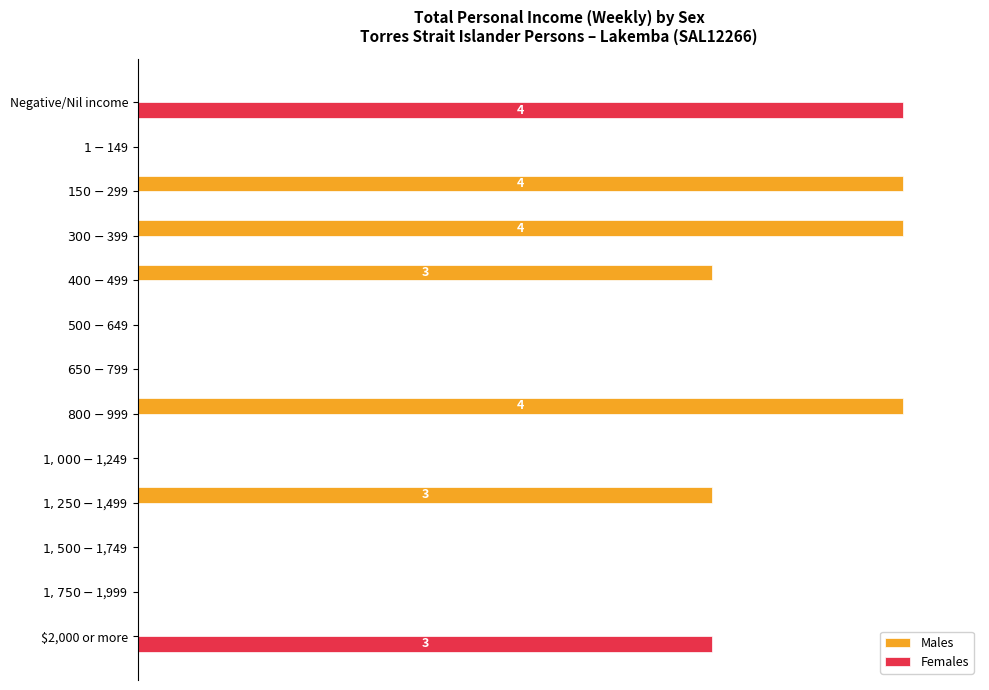

At how many categories does at least one series exceed 13?

7